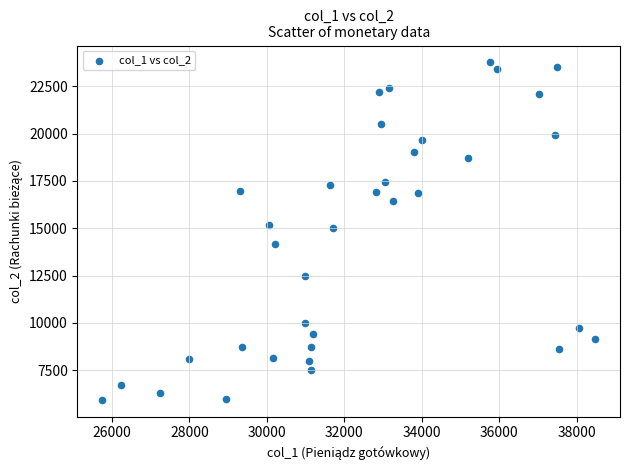

What is the range of X values (max minus min)?

12730.2